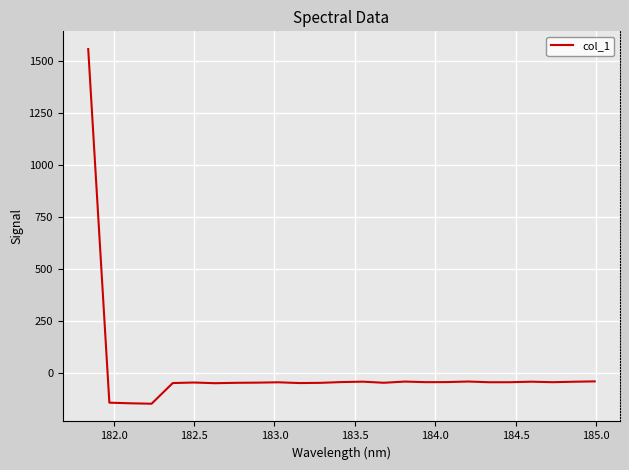

What is the maximum value shown in the chart?

1555.6